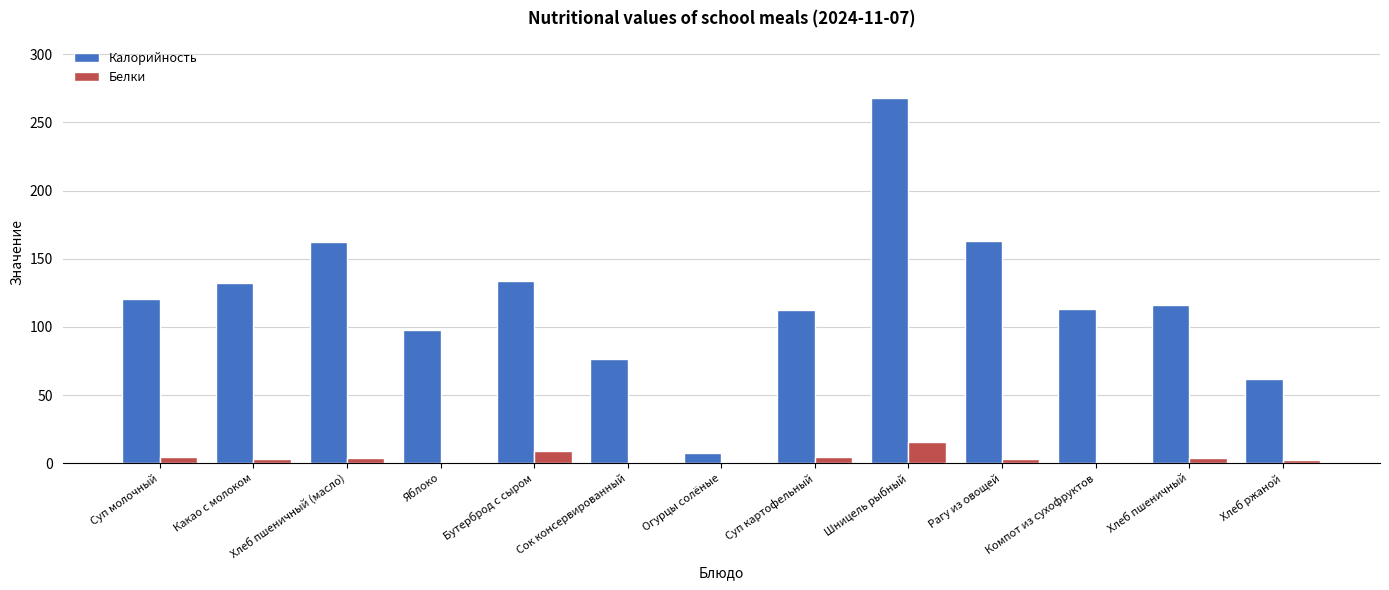

Between Яблоко and Рагу из овощей, which series saw the biggest shift?

Калорийность